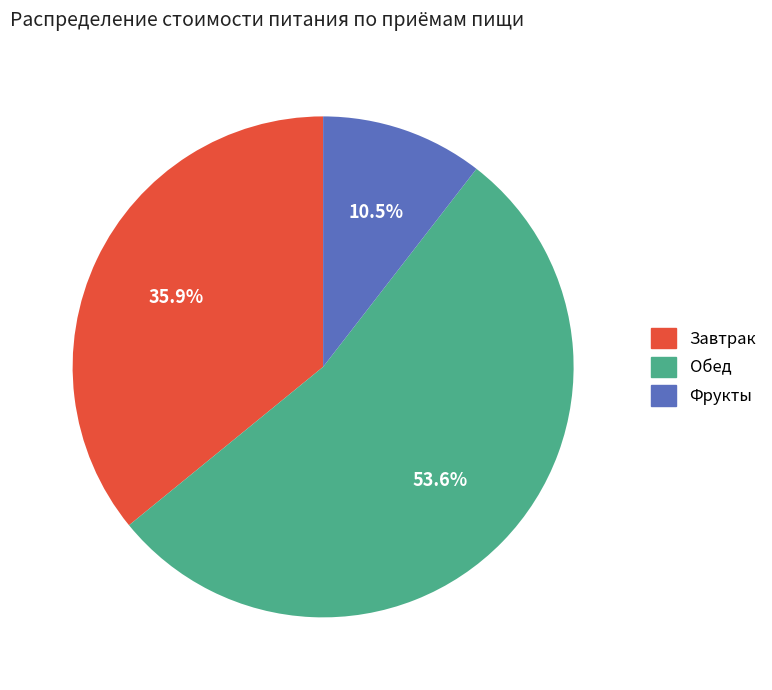

Which slice is the largest?

Обед